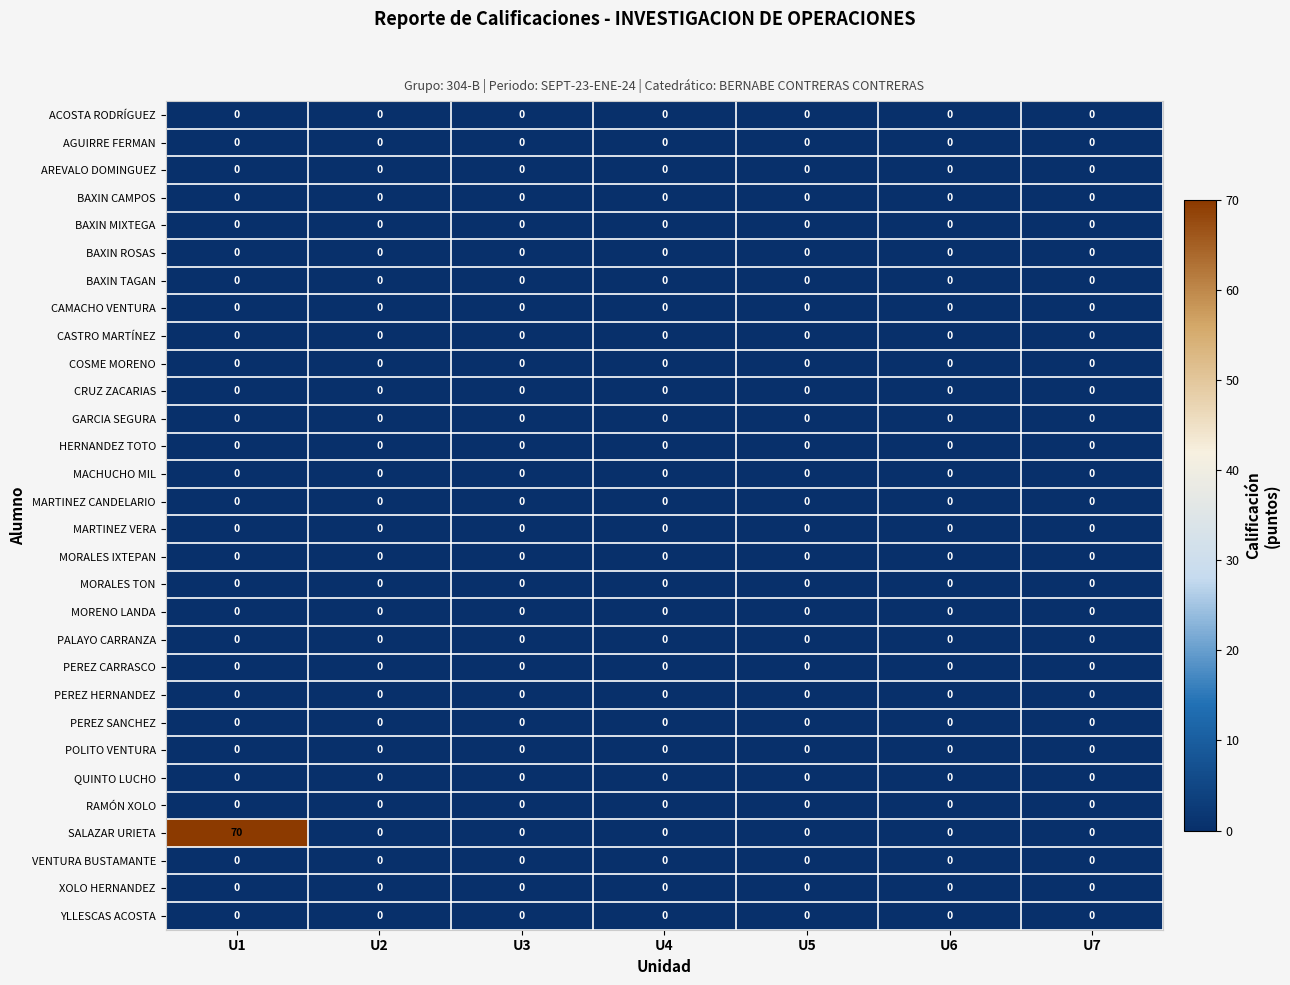

Which series has the widest spread of values?

SALAZAR URIETA